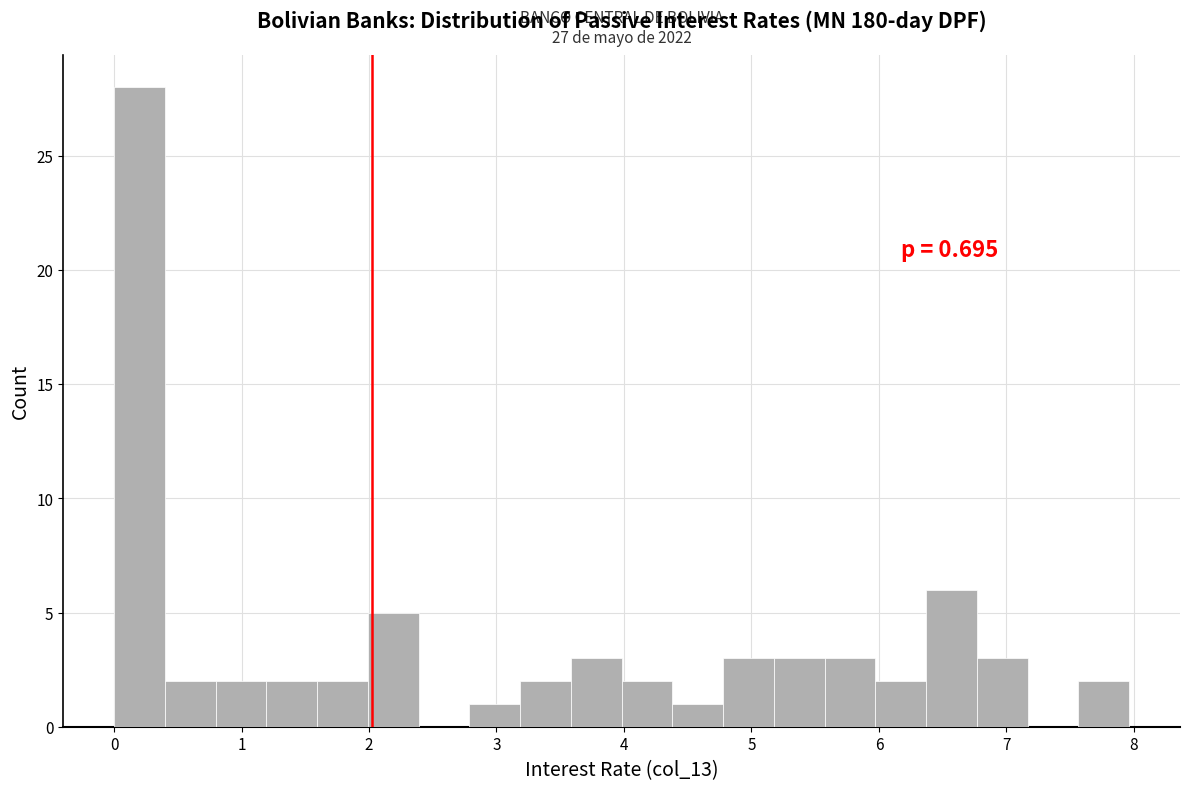

Around what value on the x-axis is the tallest bar? Give the approximate position of its centre, as read against the axis.

0.2